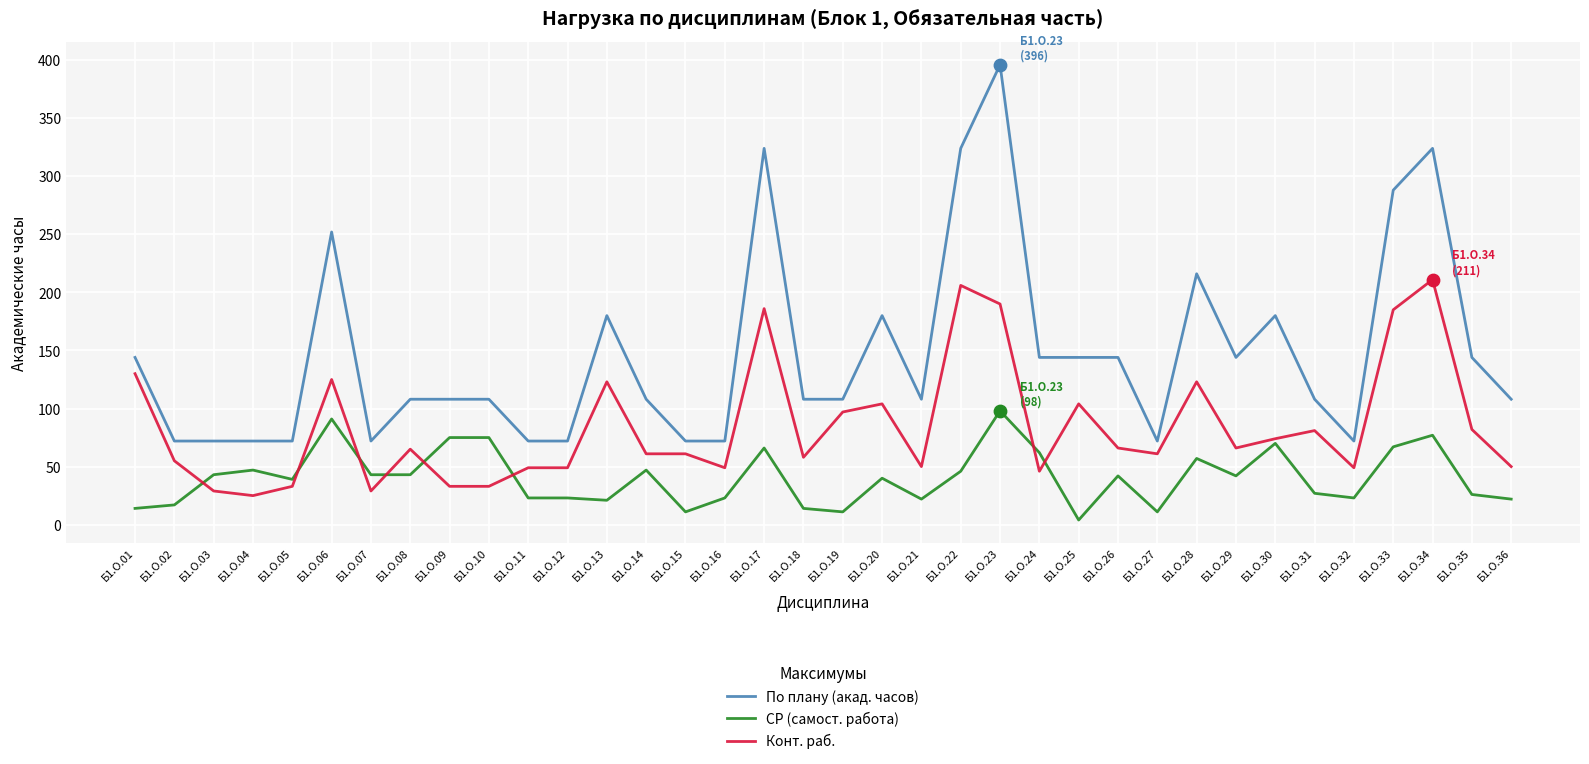

Between Б1.О.16 and Б1.О.30, which series saw the biggest shift?

По плану (акад. часов)